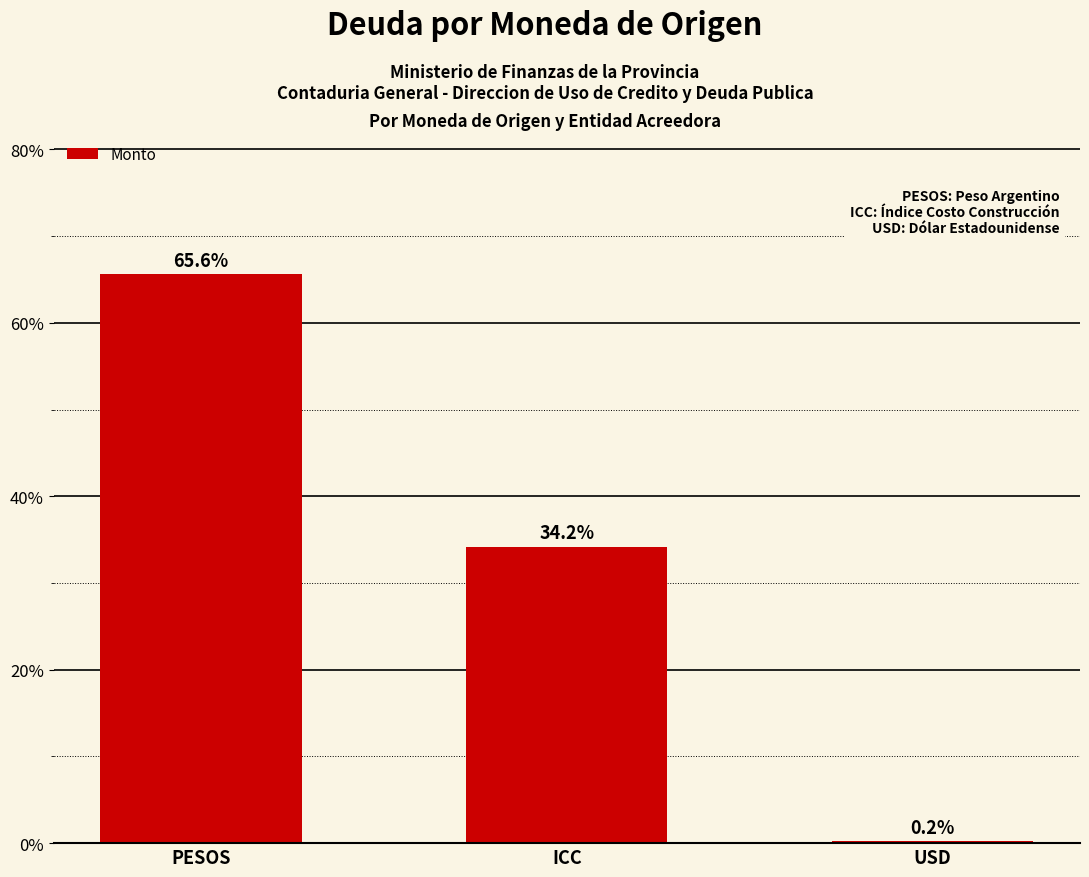

At which label does the data first exceed 34?

PESOS